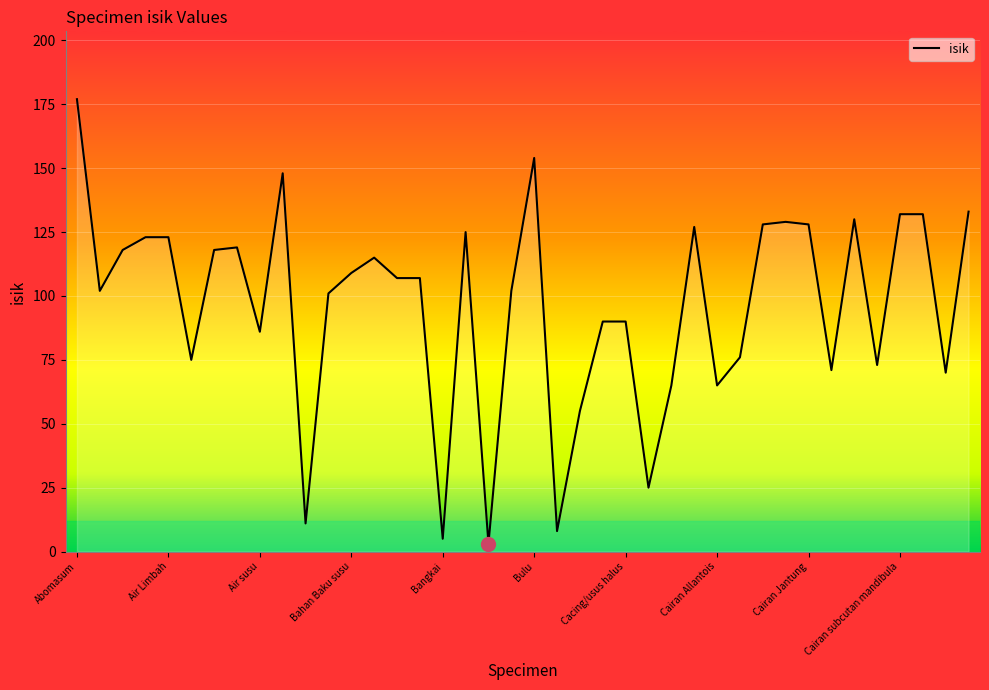

What is the greatest value displayed?

177